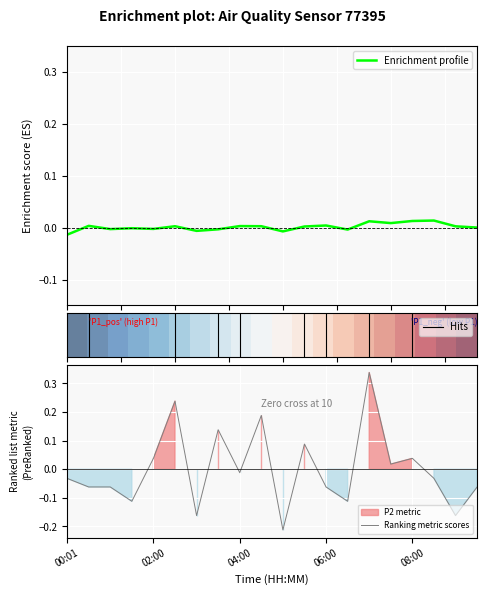

What is the difference between the second highest and minimum values?

0.5